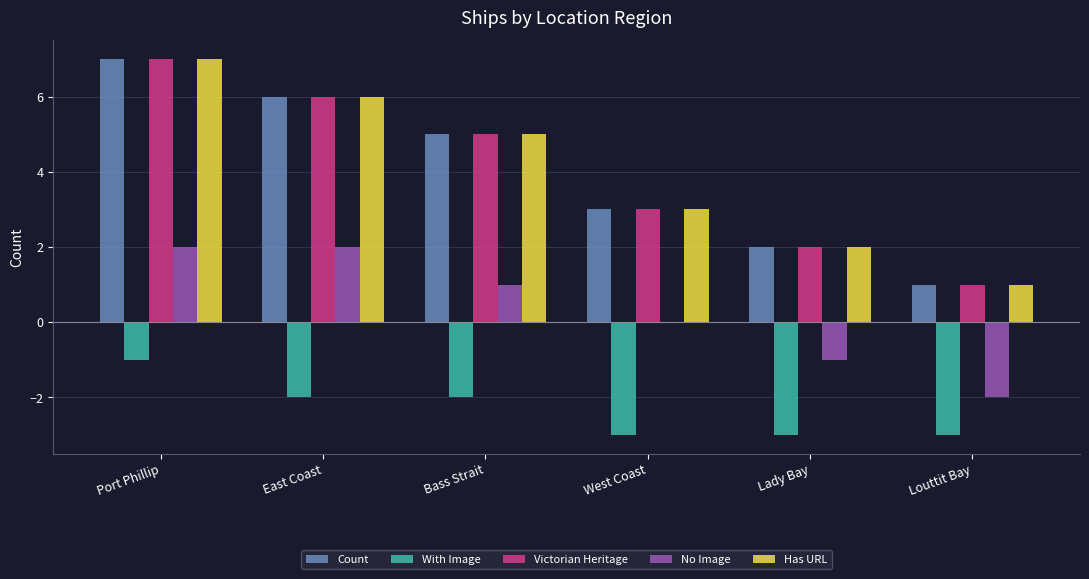

Read the Victorian Heritage value at West Coast.

3